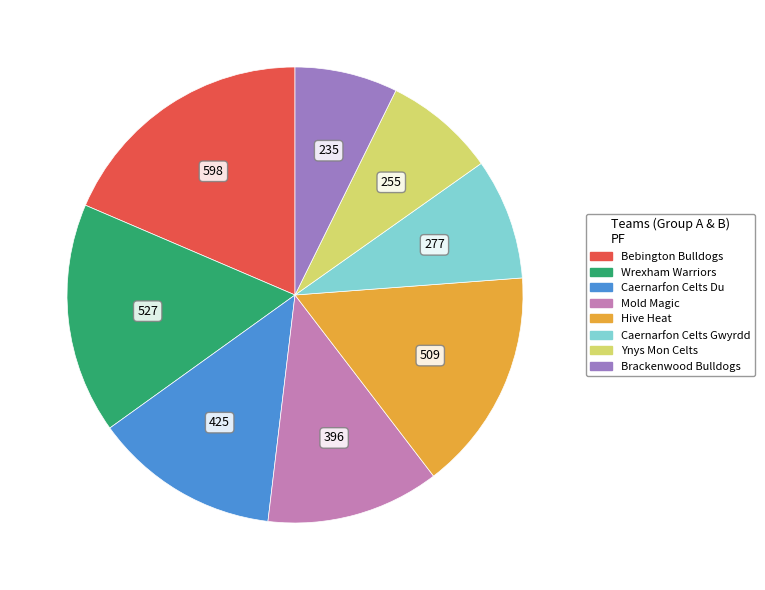

Does any single category account for the majority?

No